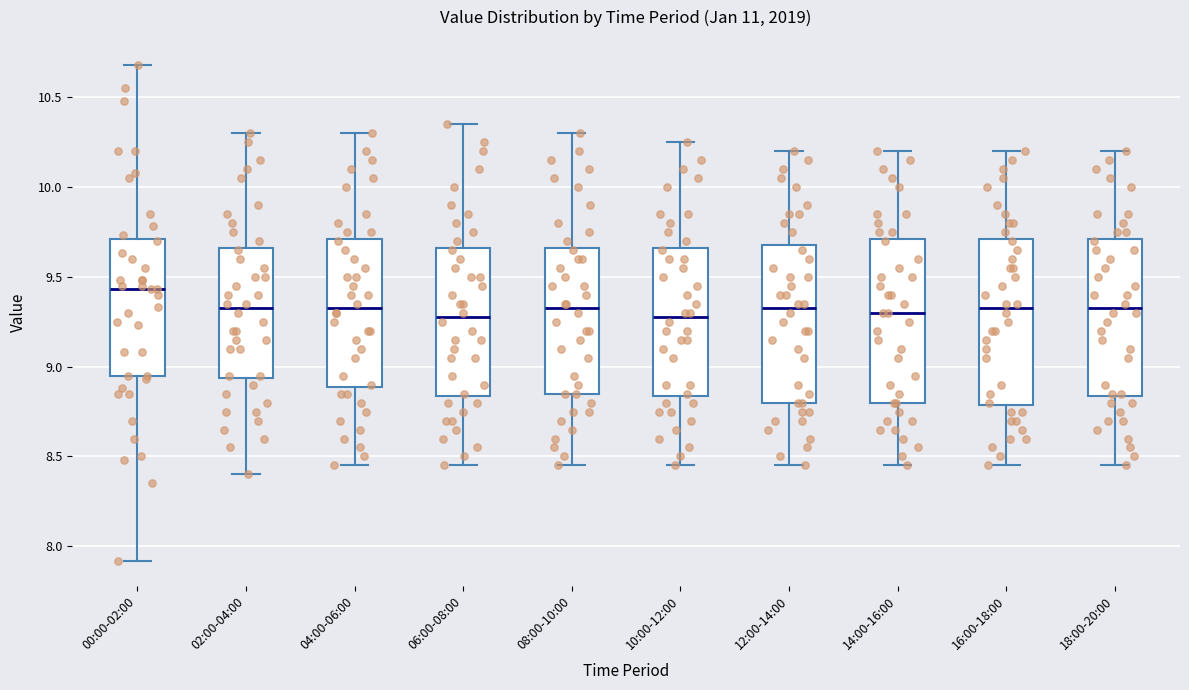

Reading left to right, read every box against the y-axis: the position of its median line, the range the box covers, and the ends of its whiskers. The values are not printed on the chart, so give them approximately, as read against the axis.

00:00-02:00: median 9.45, box 8.95 to 9.70, whiskers 7.90 to 10.70
02:00-04:00: median 9.35, box 8.95 to 9.65, whiskers 8.40 to 10.30
04:00-06:00: median 9.35, box 8.90 to 9.70, whiskers 8.45 to 10.30
06:00-08:00: median 9.30, box 8.85 to 9.65, whiskers 8.45 to 10.35
08:00-10:00: median 9.35, box 8.85 to 9.65, whiskers 8.45 to 10.30
10:00-12:00: median 9.30, box 8.85 to 9.65, whiskers 8.45 to 10.25
12:00-14:00: median 9.35, box 8.80 to 9.70, whiskers 8.45 to 10.20
14:00-16:00: median 9.30, box 8.80 to 9.70, whiskers 8.45 to 10.20
16:00-18:00: median 9.35, box 8.80 to 9.70, whiskers 8.45 to 10.20
18:00-20:00: median 9.35, box 8.85 to 9.70, whiskers 8.45 to 10.20